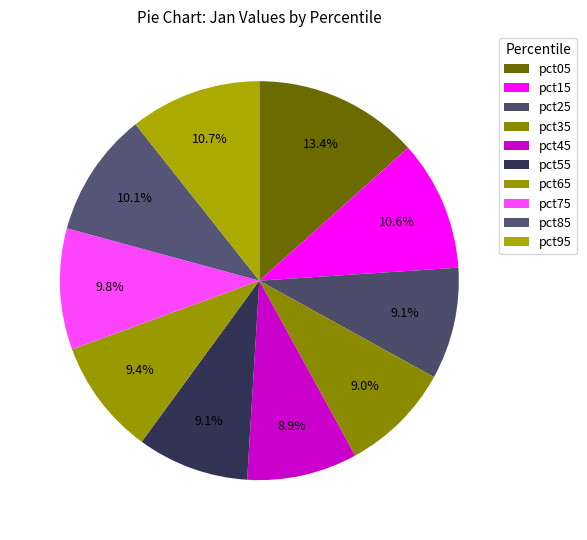

Which slice is the smallest?

pct45